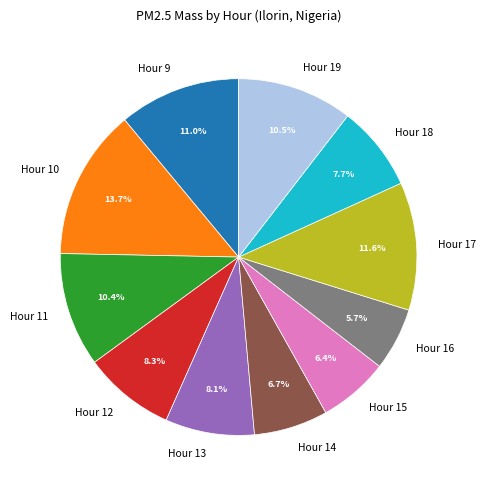

To the nearest percent, what is the difference between the largest and smallest slice percentages?

8%